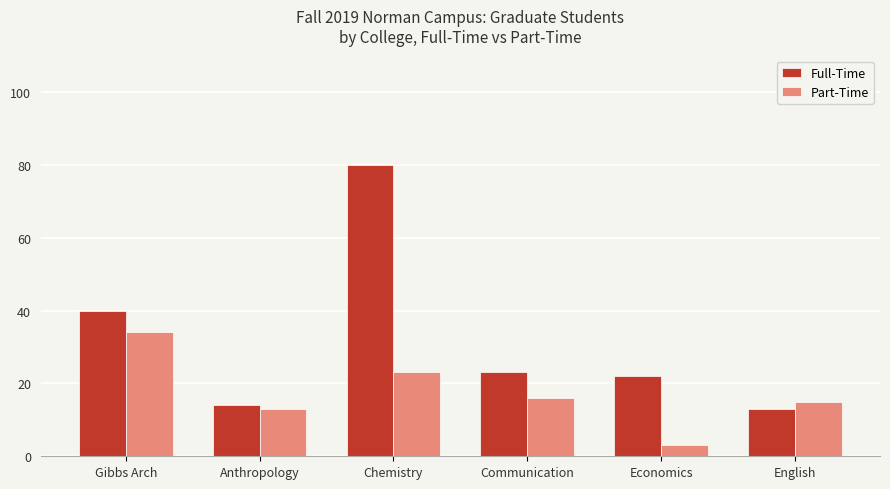

What position from the left is Anthropology?

2